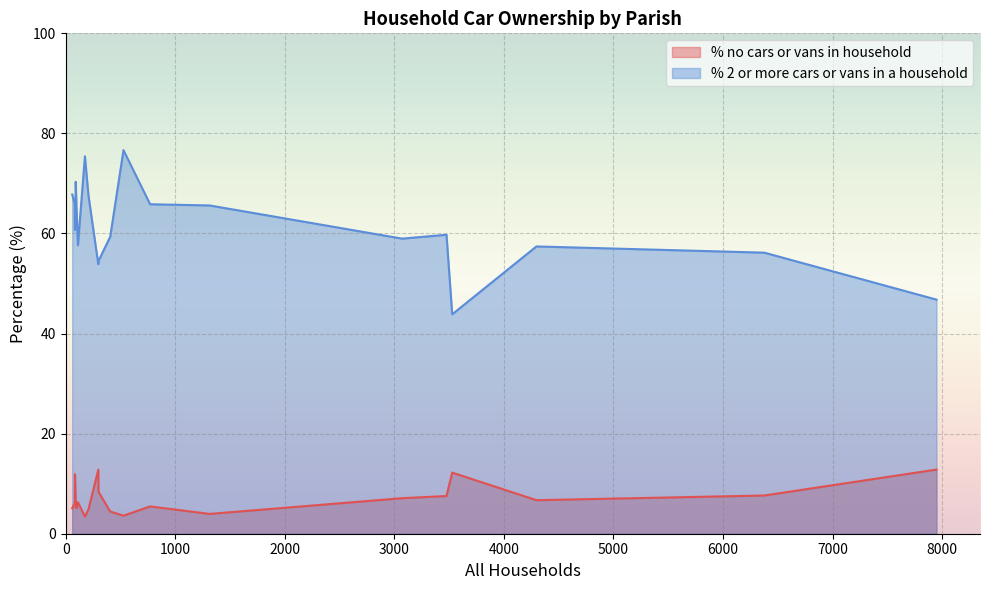

Which series has the largest range (max minus min)?

% 2 or more cars or vans in a household